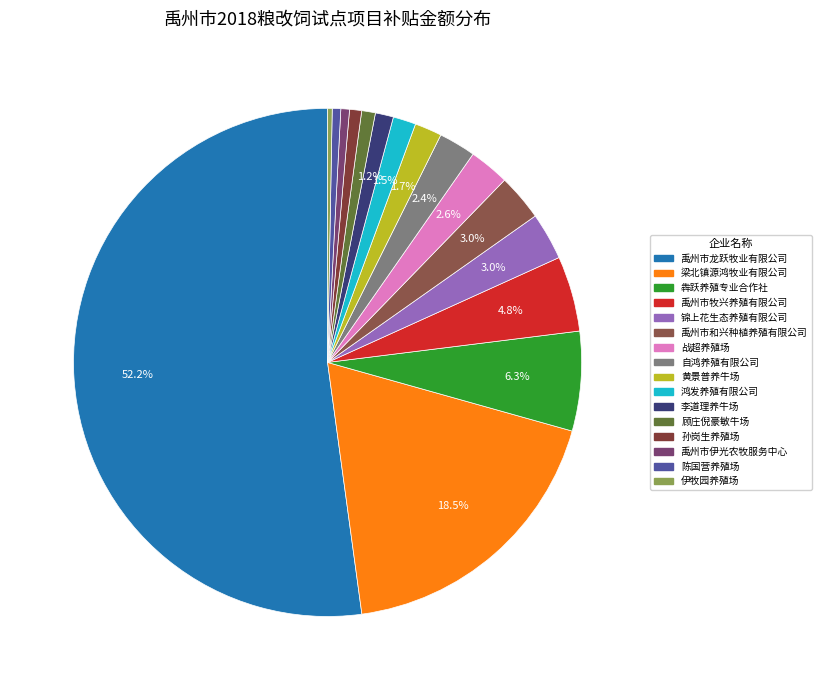

What is the largest slice in the pie chart?

禹州市龙跃牧业有限公司